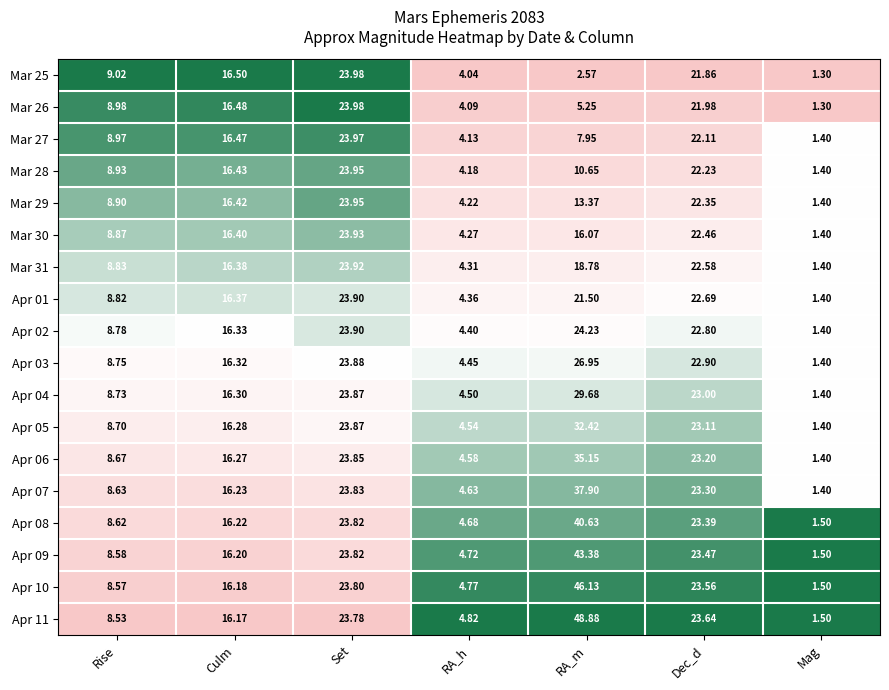

Where is Apr 06 nearest to the value 18?

Culm